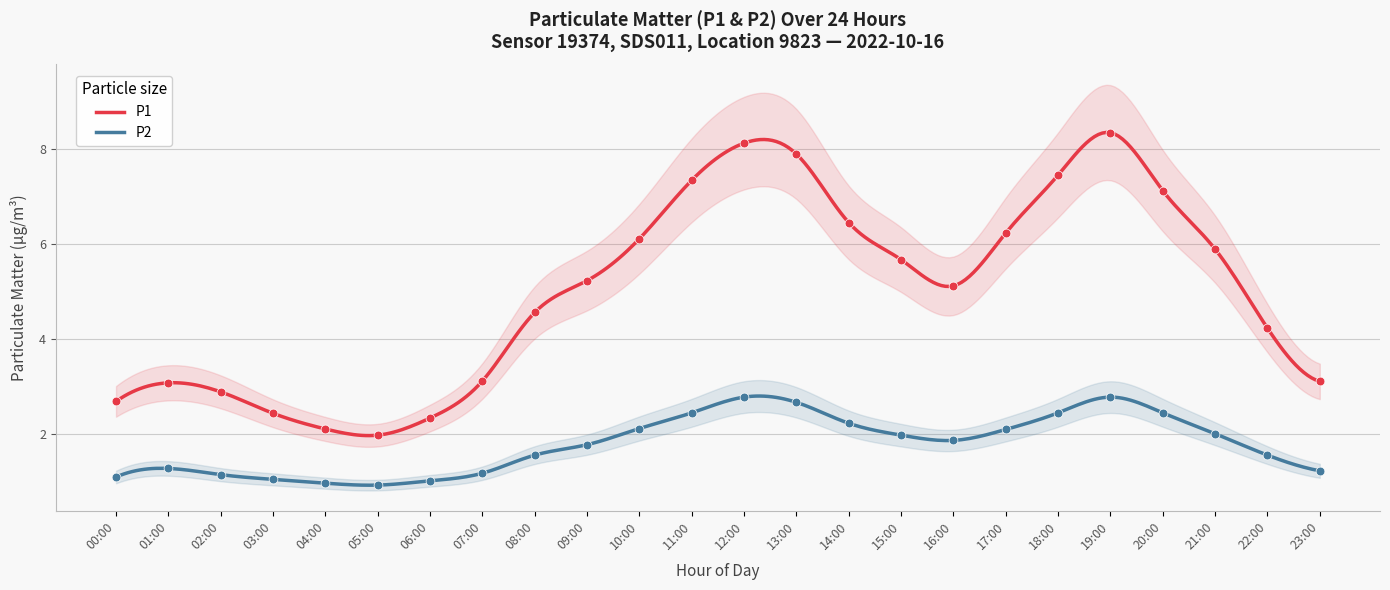

Is the value of P1 at 14:00 greater than the value of P2 at 21:00?

Yes